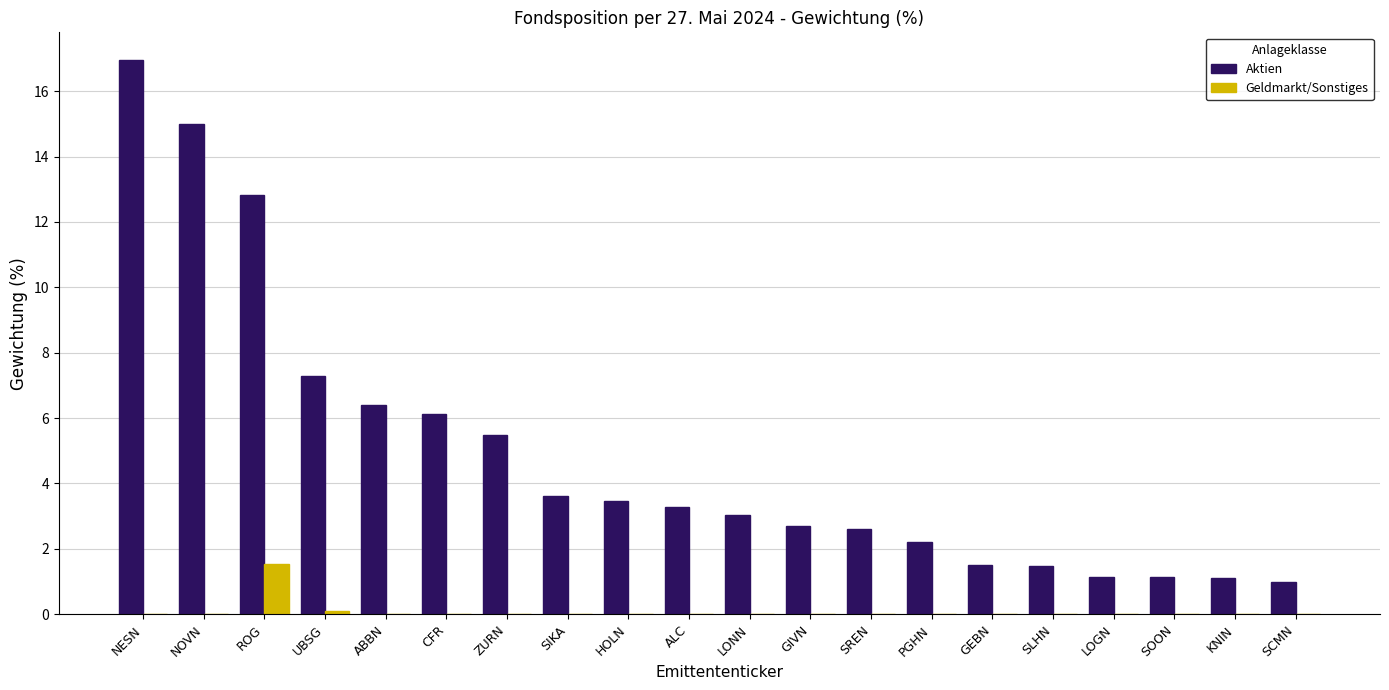

Where is Aktien nearest to the value 8?

UBSG